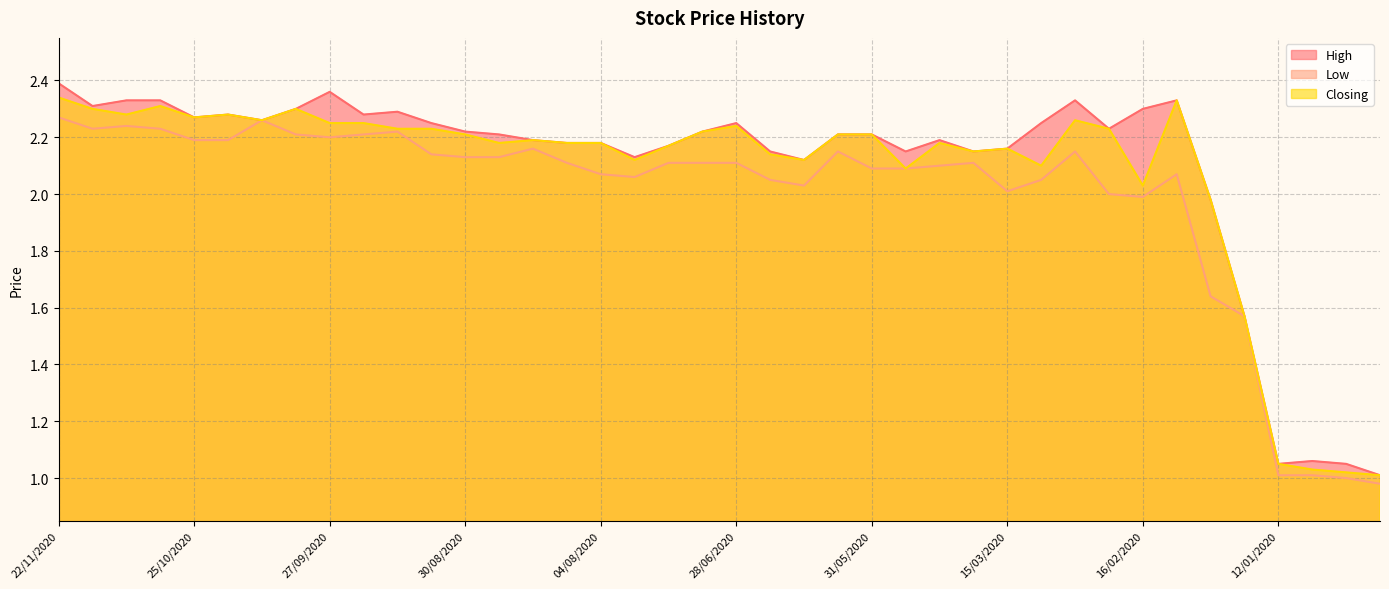

What is the value of the High point at the 39th from the left?

1.1